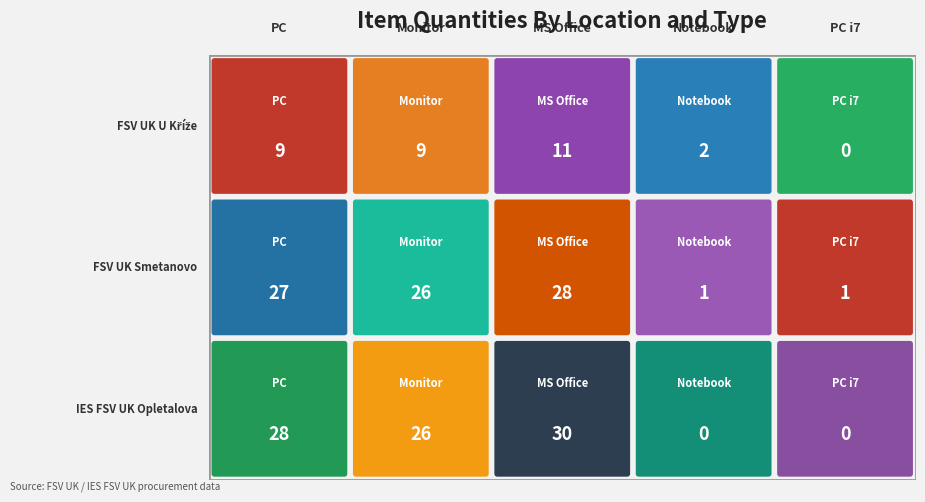

What is the total value across all series at PC i7?

1